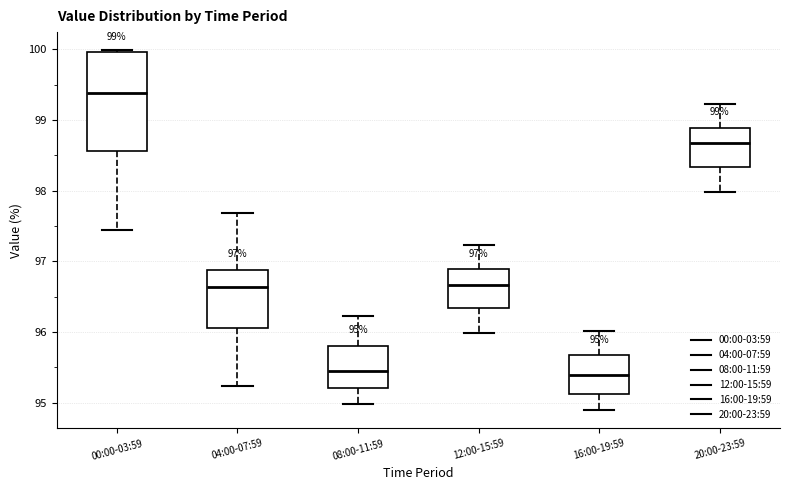

Comparing the boxes themselves (not the whiskers), which one is the tallest?

00:00-03:59